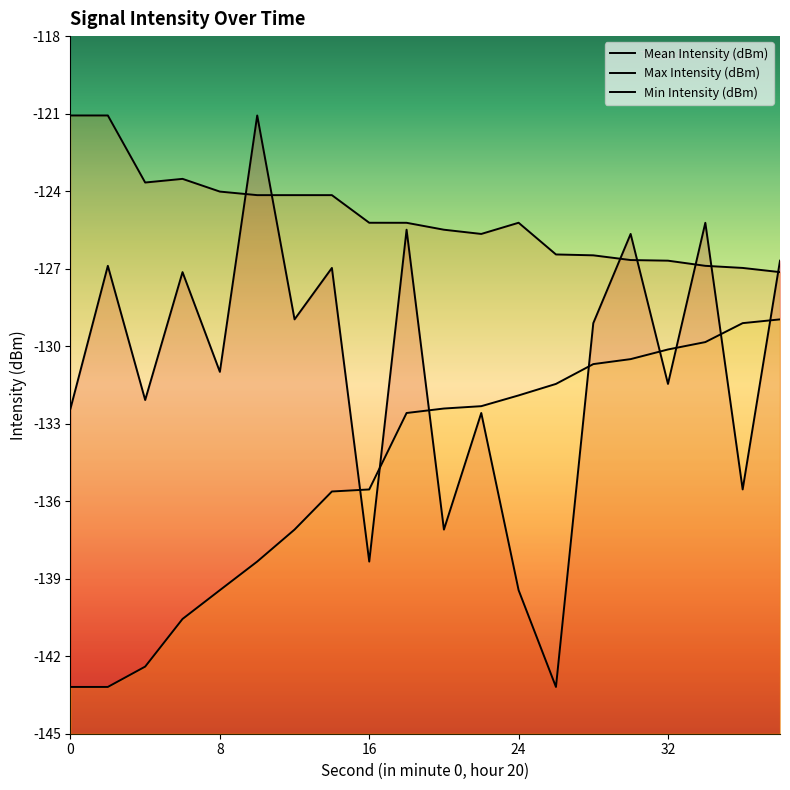

Count the number of data series in this chart.

3